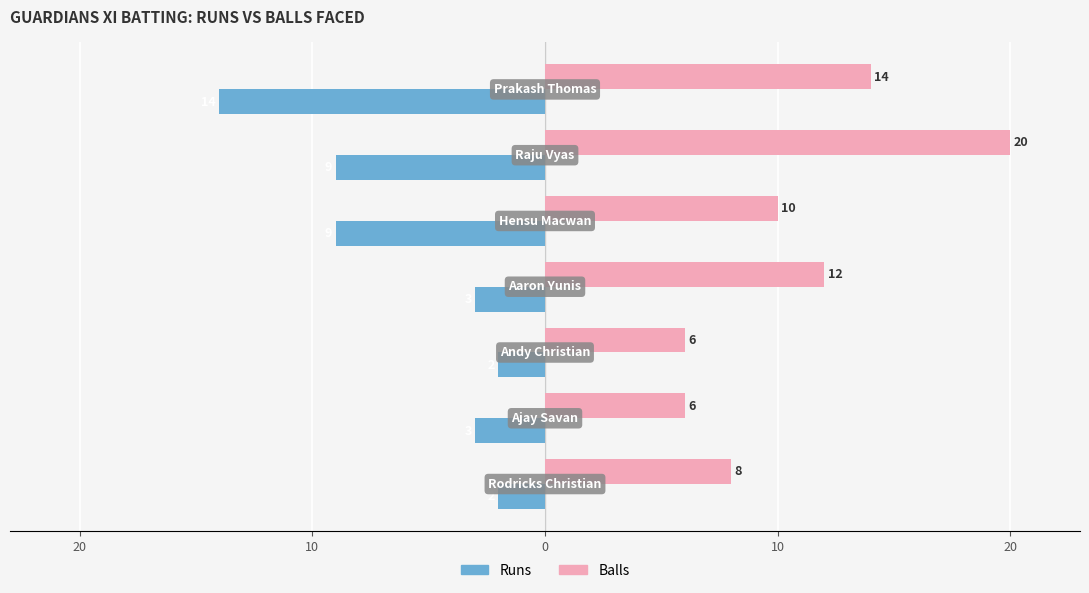

What are all the series names shown in the legend?

Runs, Balls